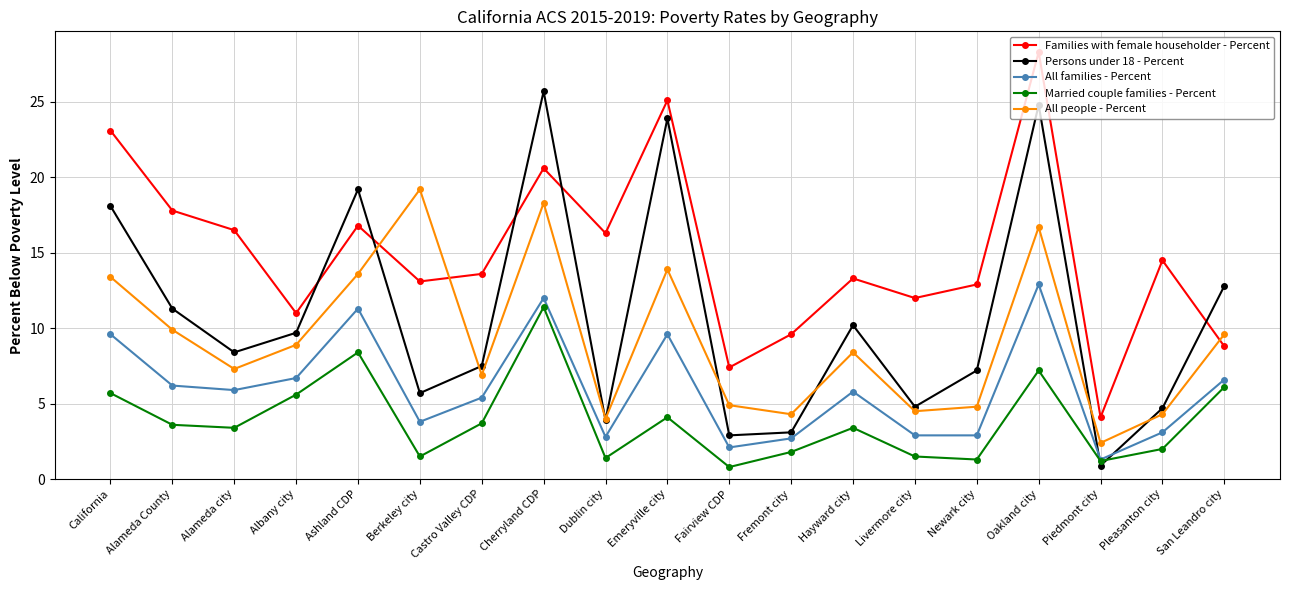

Is it true that Married couple families - Percent equals 0.9 at Fremont city?

False